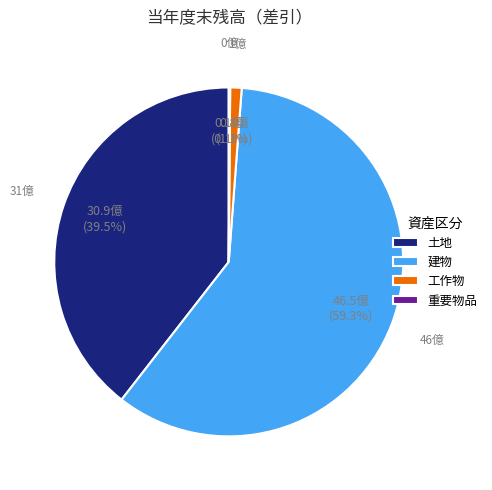

Which has a higher value, 建物 or 土地?

建物